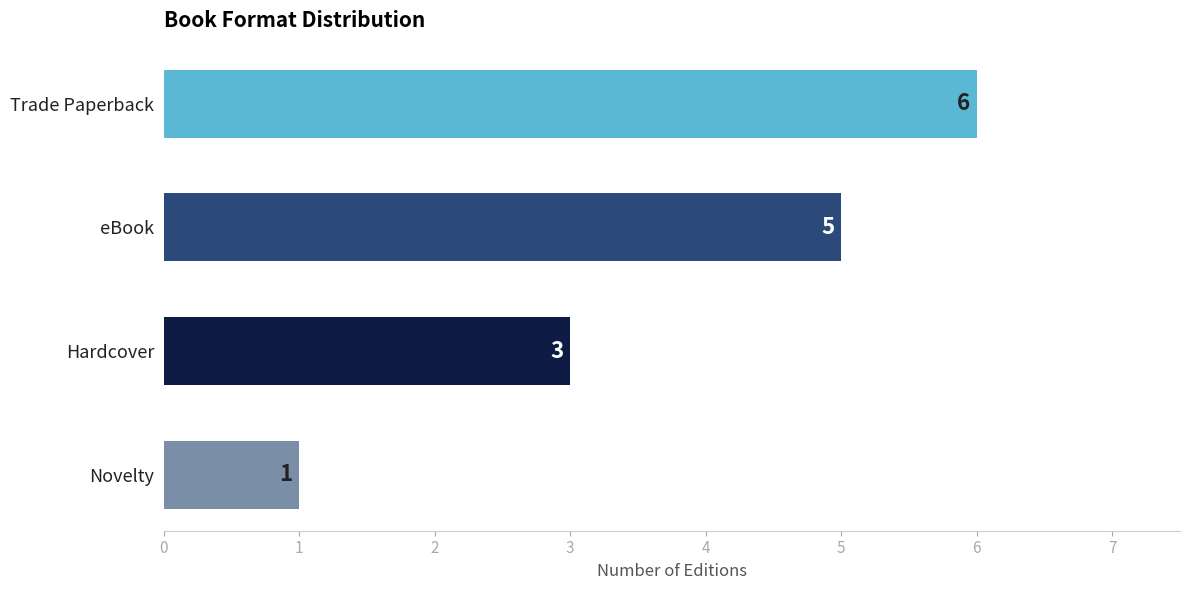

Which has a higher value, eBook or Trade Paperback?

Trade Paperback